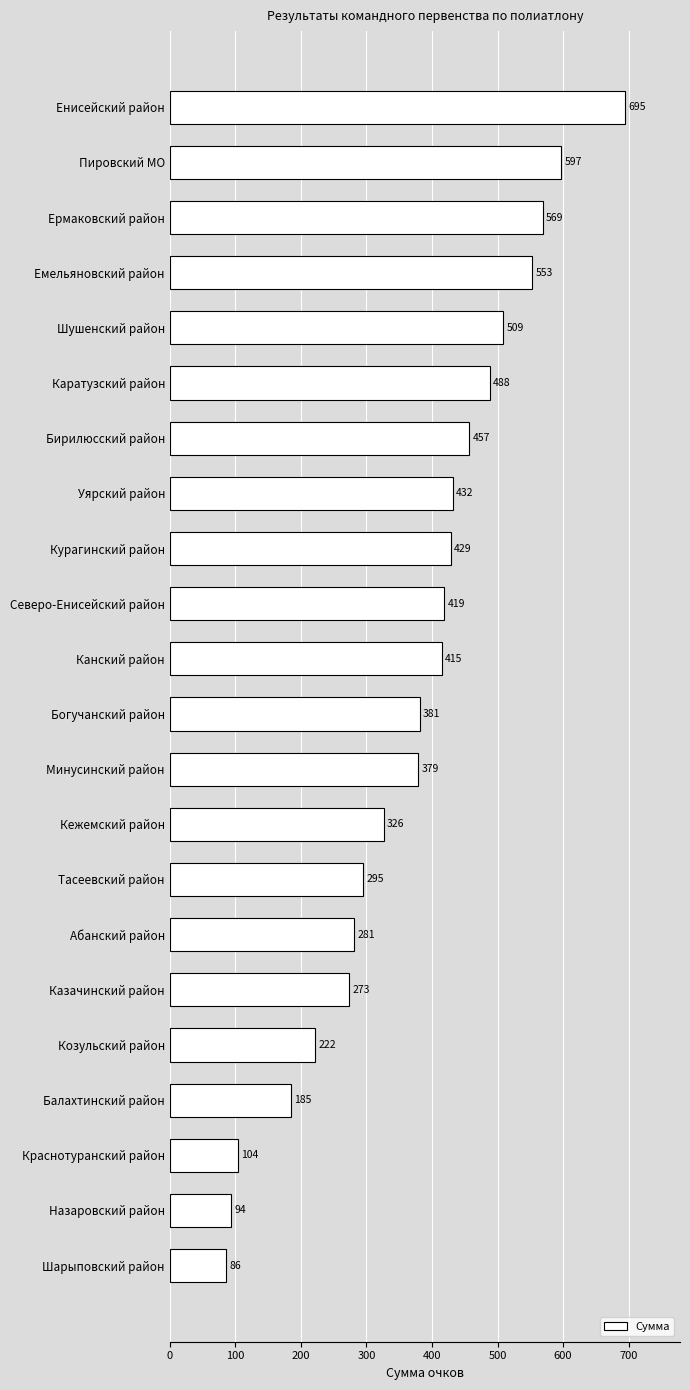

Reading top to bottom, list all the values displayed in this chart.

Енисейский район=695	Пировский МО=597	Ермаковский район=569	Емельяновский район=553	Шушенский район=509	Каратузский район=488	Бирилюсский район=457	Уярский район=432	Курагинский район=429	Северо-Енисейский район=419	Канский район=415	Богучанский район=381	Минусинский район=379	Кежемский район=326	Тасеевский район=295	Абанский район=281	Казачинский район=273	Козульский район=222	Балахтинский район=185	Краснотуранский район=104	Назаровский район=94	Шарыповский район=86